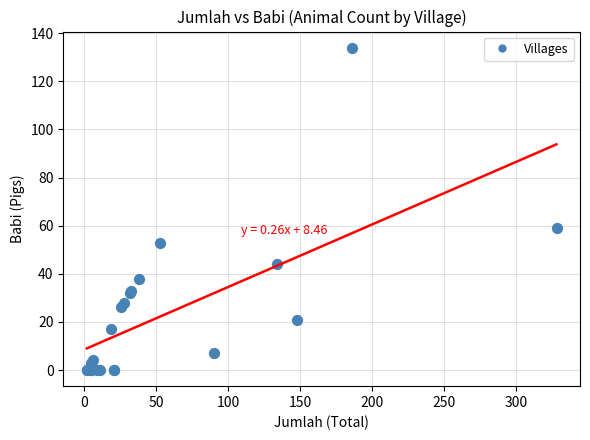

What Y value in the scatter plot is closest to 67?

59